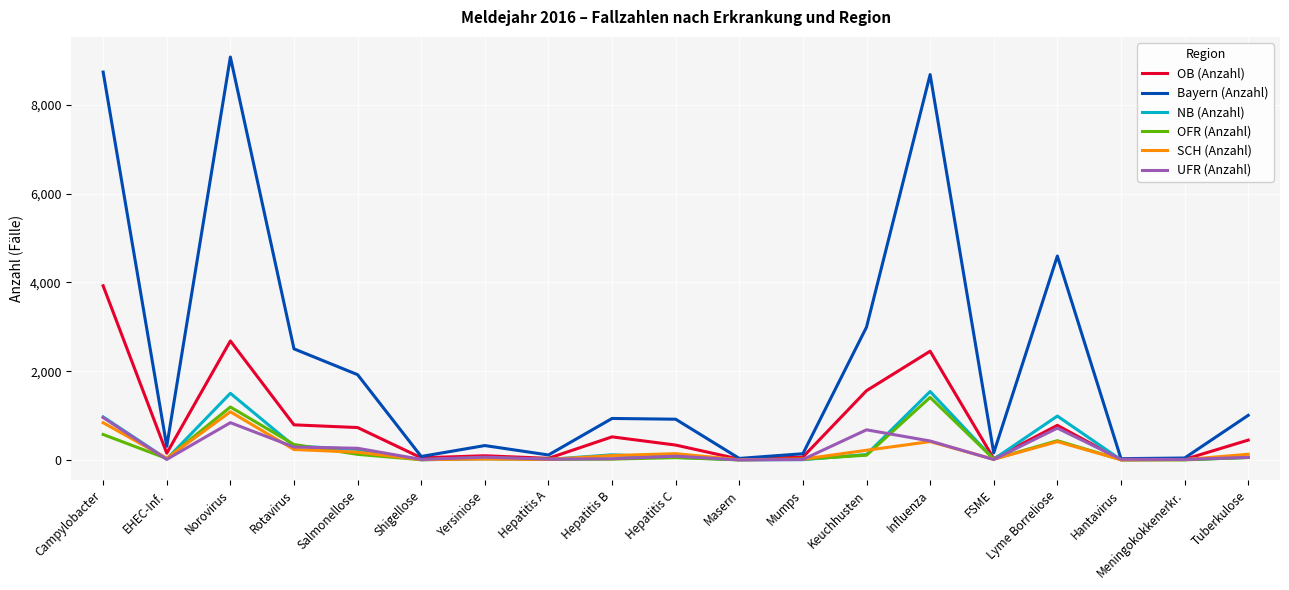

What is the average value of the OFR (Anzahl) series?

234